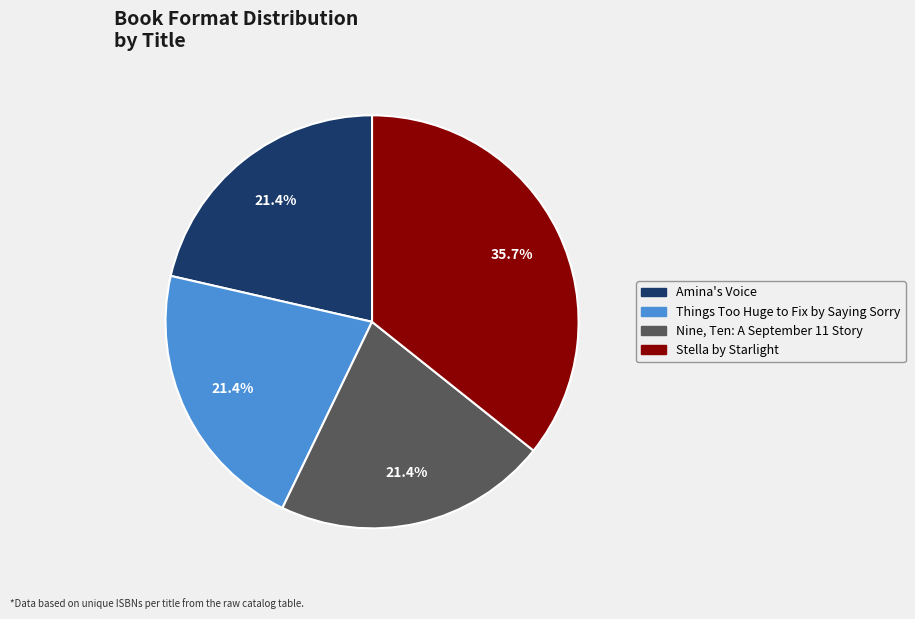

What portion of the pie excludes Nine, Ten: A September 11 Story?

78.6%